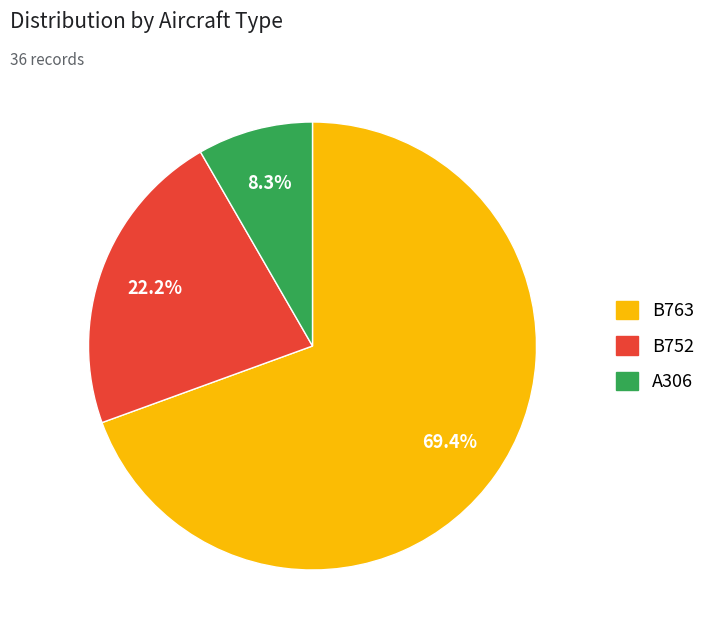

Is it true that A306 is 16% of the pie?

False